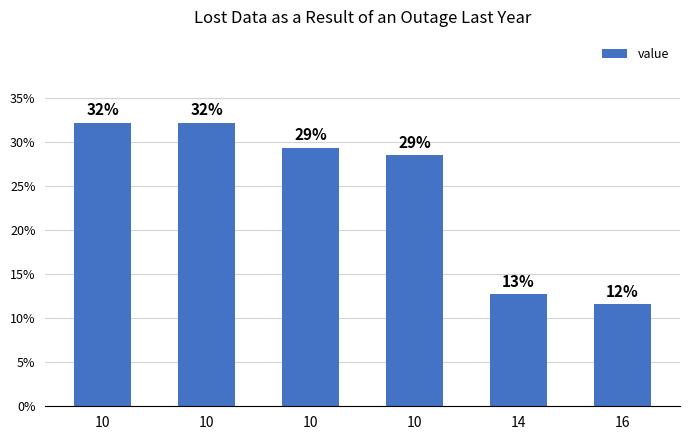

Reading left to right, extract all data points from this chart.

0.3	0.3	0.3	0.3	0.1	0.1